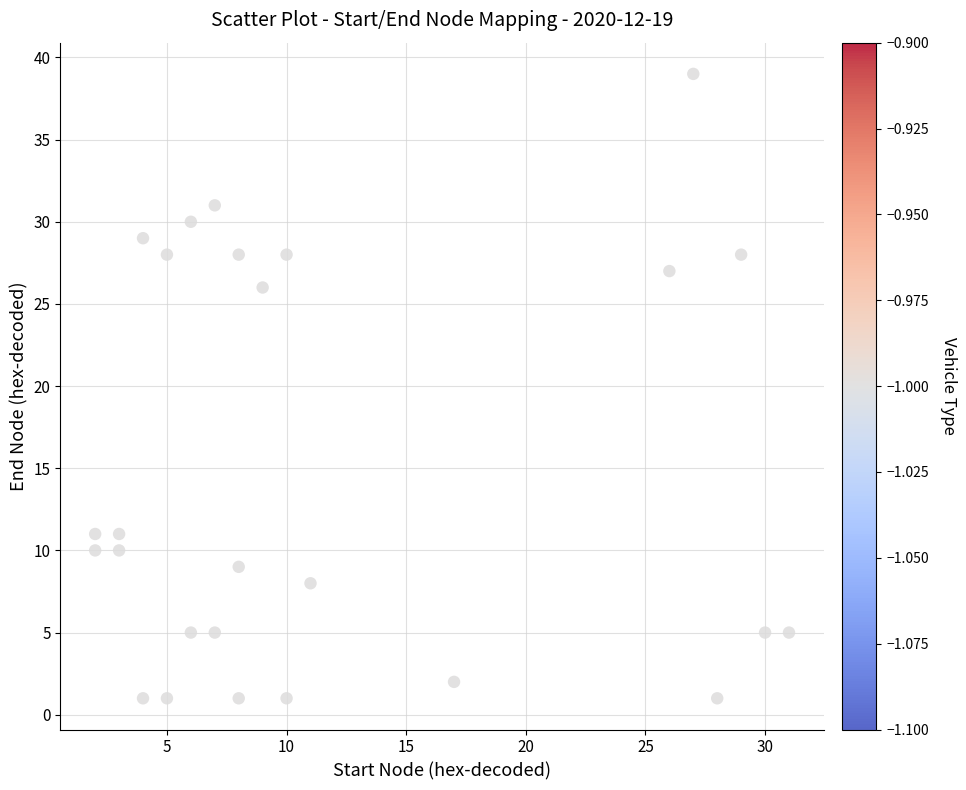

What Y value in the scatter plot is closest to 20?

26